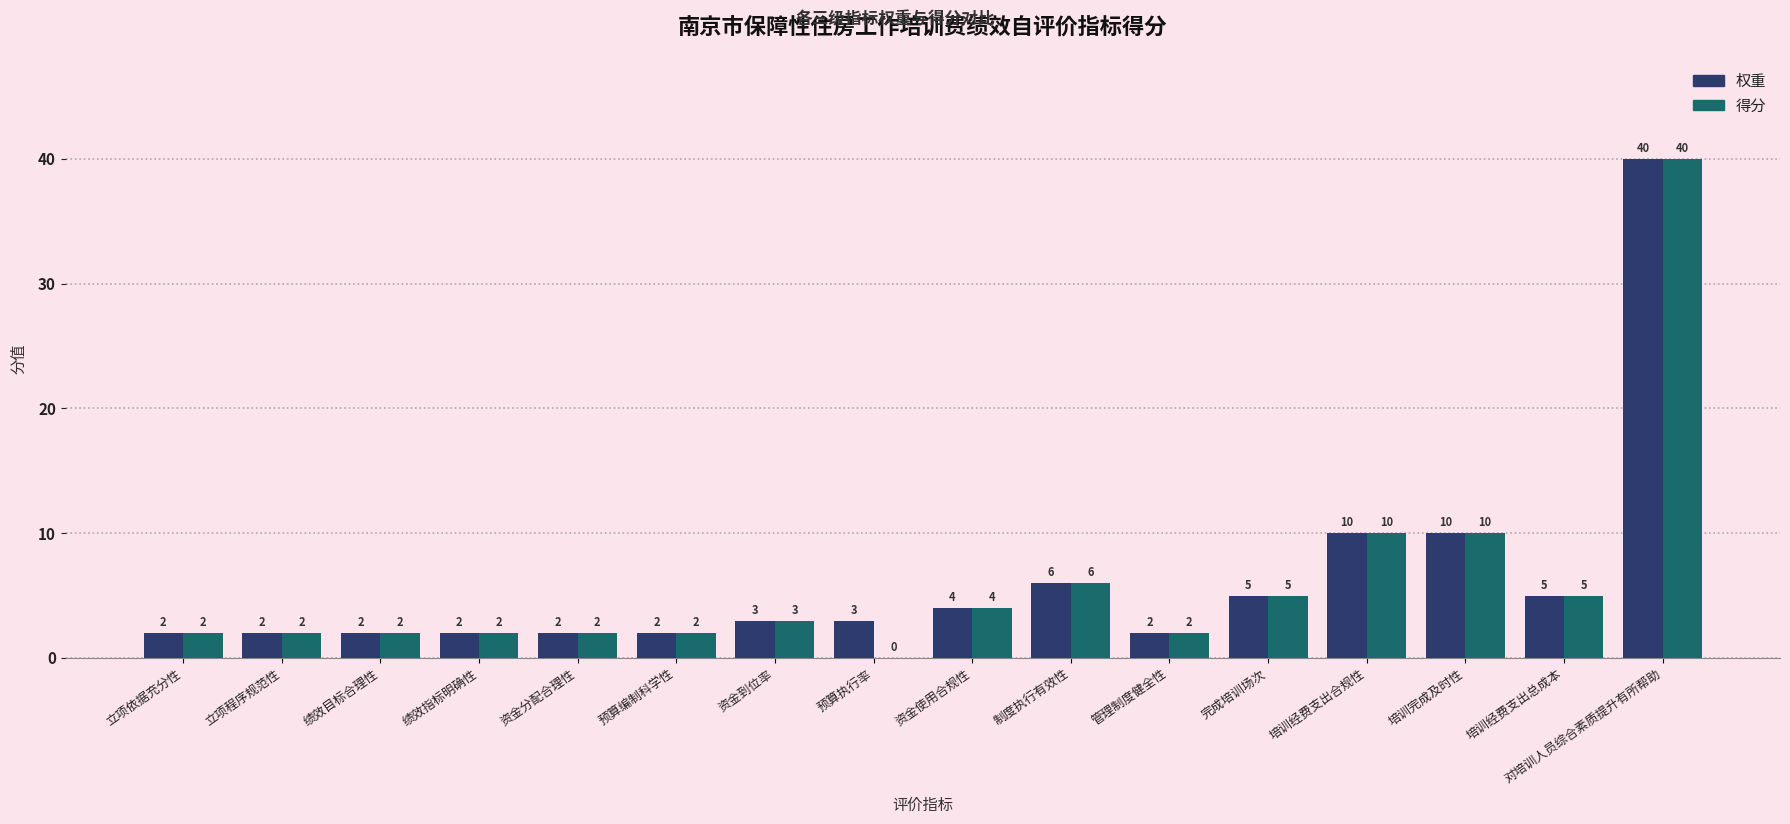

True or false: 得分 has a value of 9 at 制度执行有效性.

False